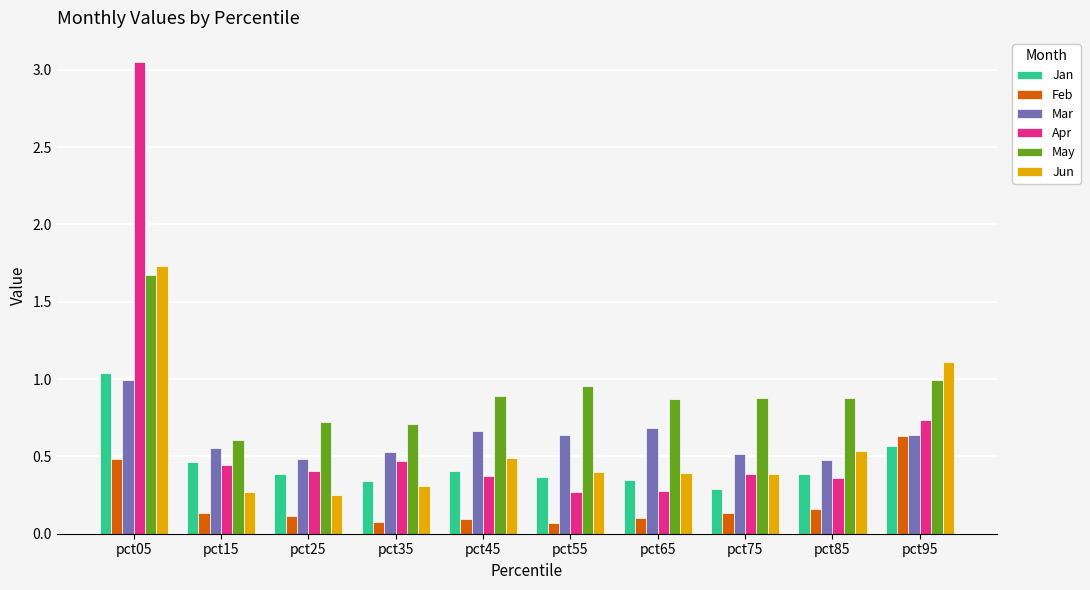

The value of Apr at pct85 is 0.2. True or false?

False